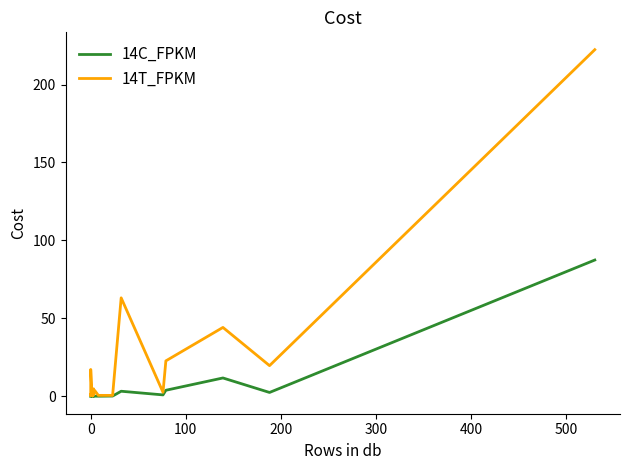

What is the difference between the second highest and minimum values in the 14C_FPKM series?

11.8